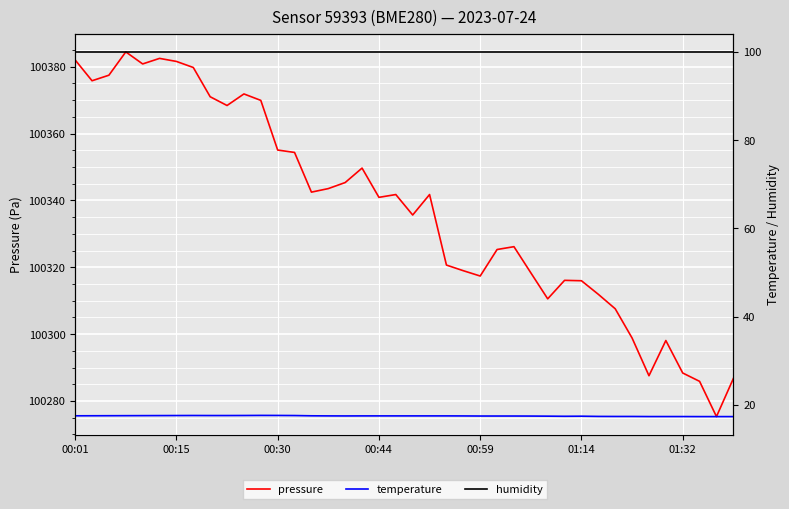

What is the total value across all series at 7?

100497.3